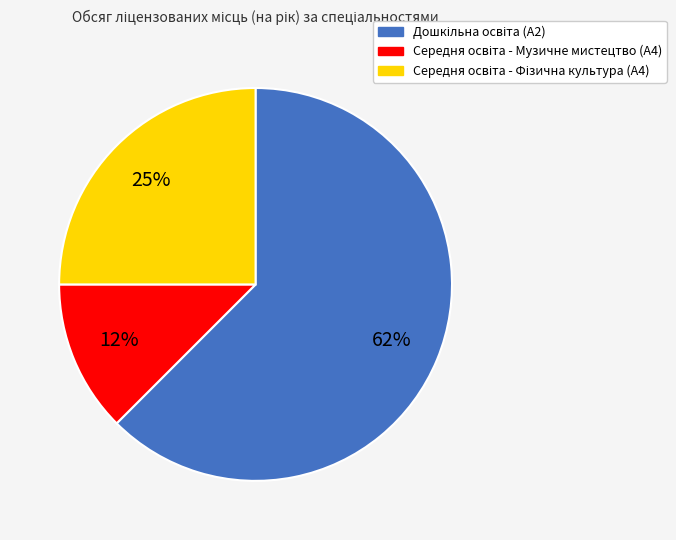

Is there a majority slice in this chart?

Yes